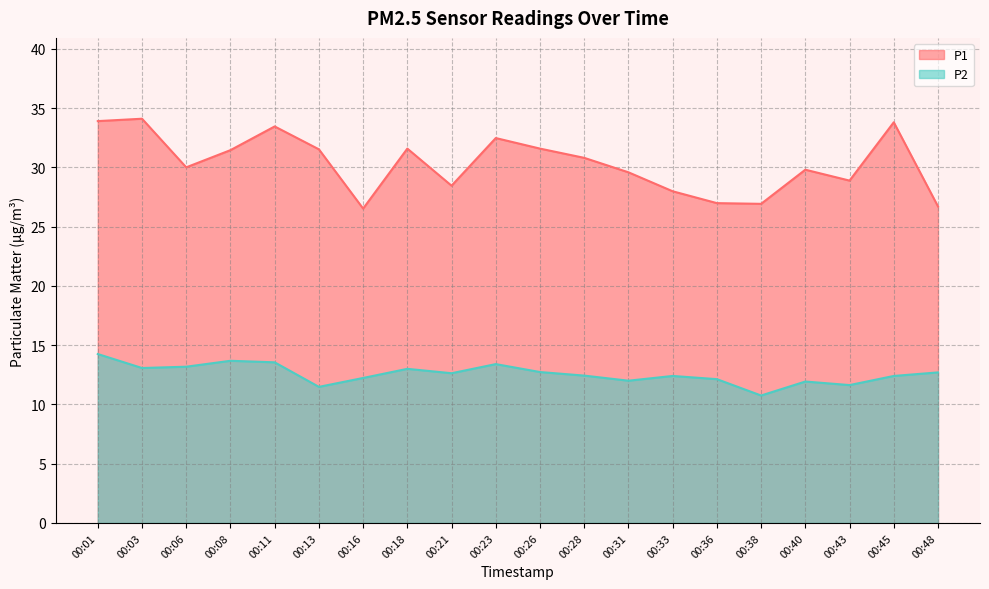

What is the difference between the maximum and minimum values in the P1 series?

7.6